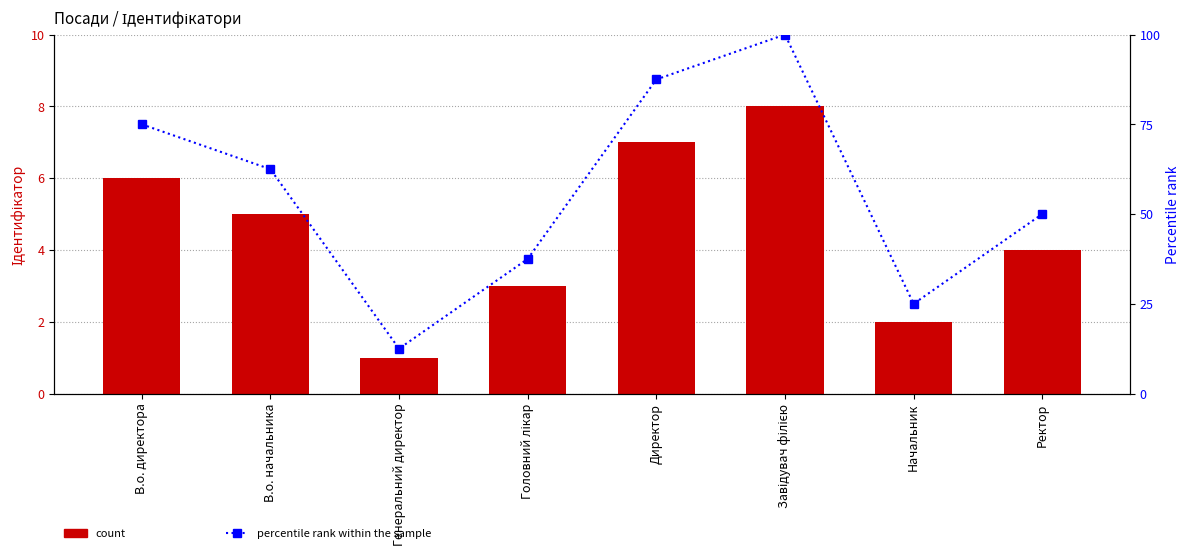

What position from the right is В.о. начальника?

7